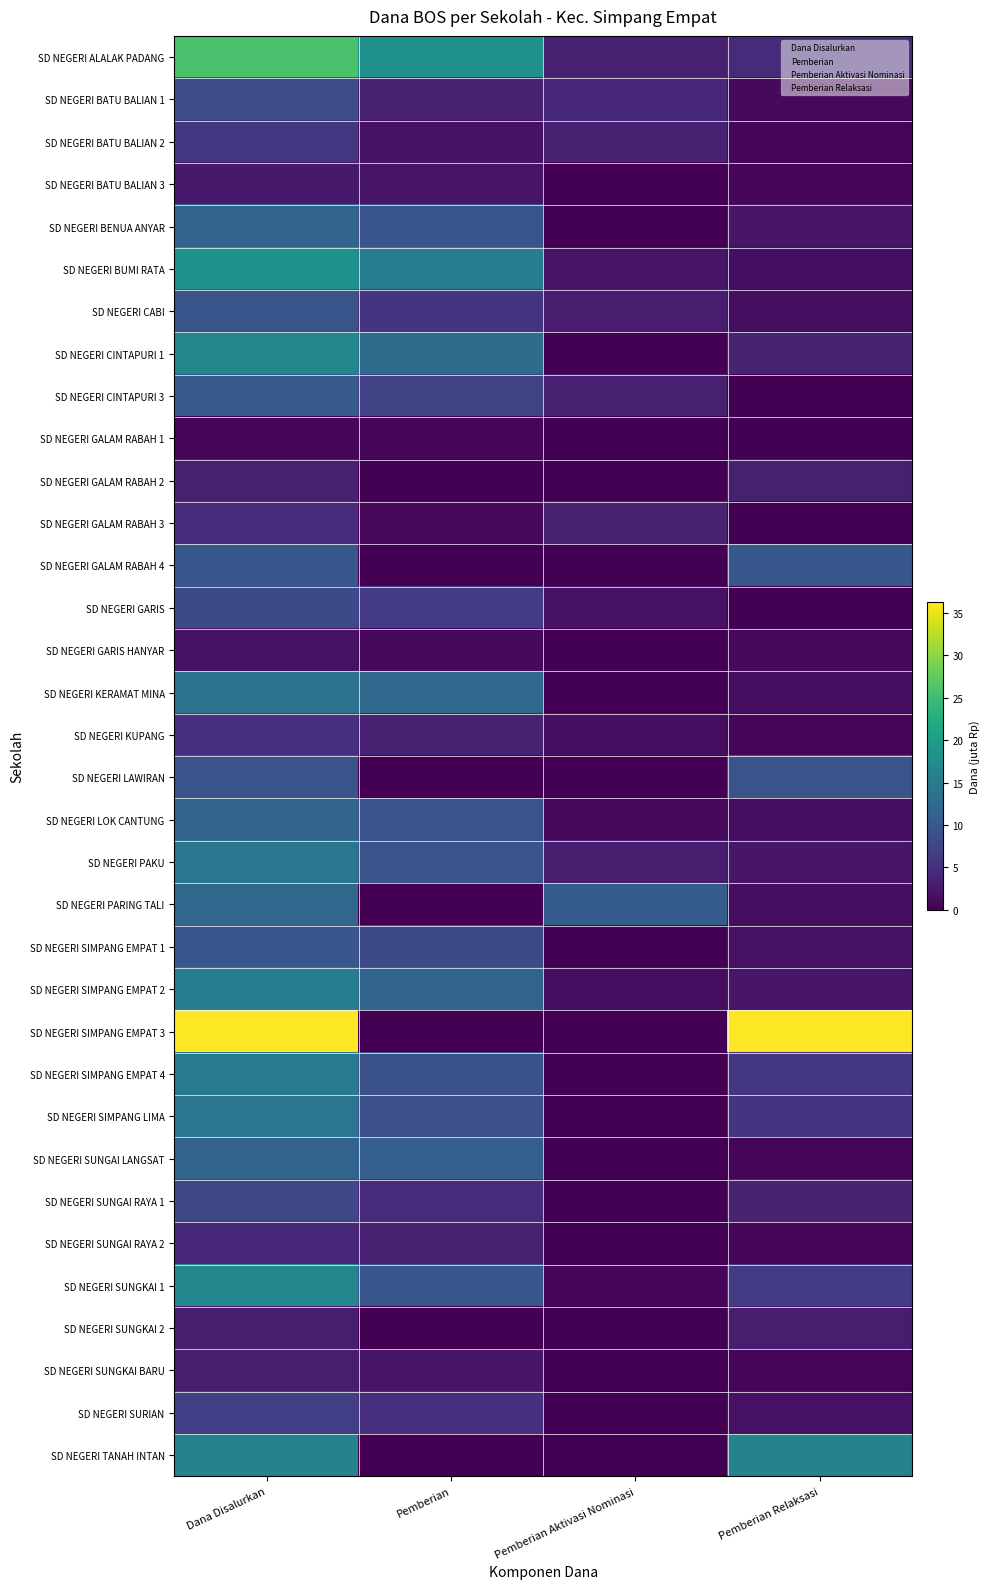

Which has a higher value, Dana Disalurkan or Pemberian?

Dana Disalurkan